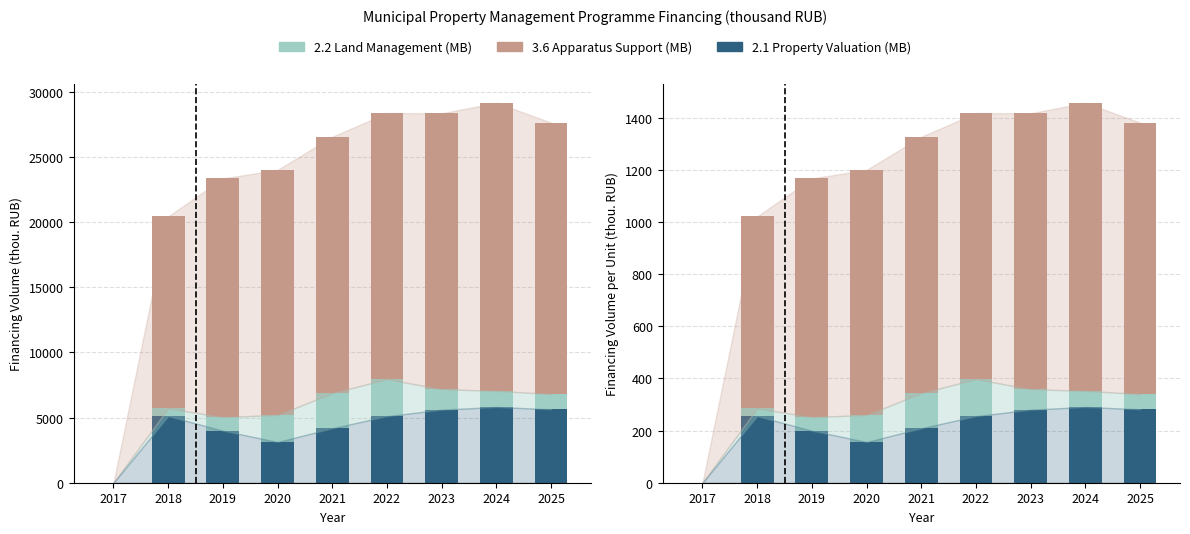

At how many categories does at least one series exceed 362?

8